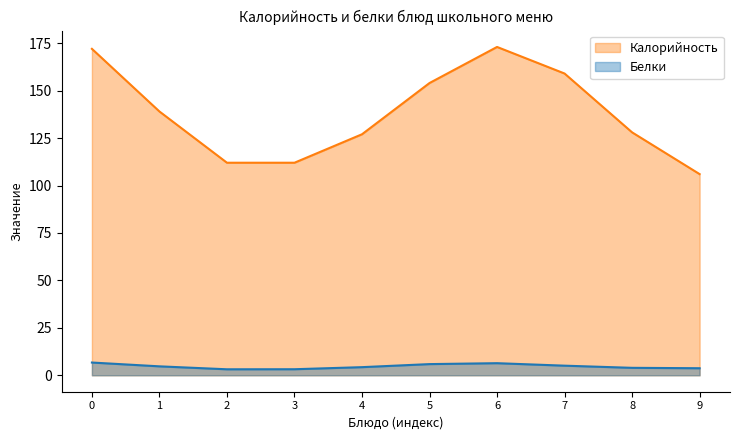

True or false: Калорийность and Белки intersect in this chart.

False